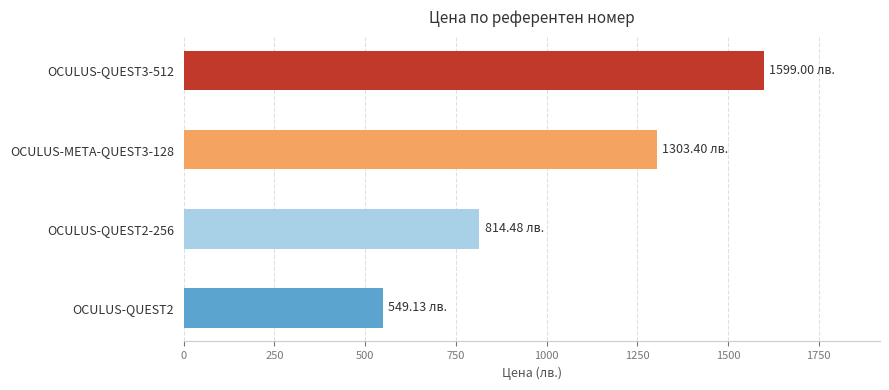

Where is the data nearest to the value 1074?

OCULUS-META-QUEST3-128